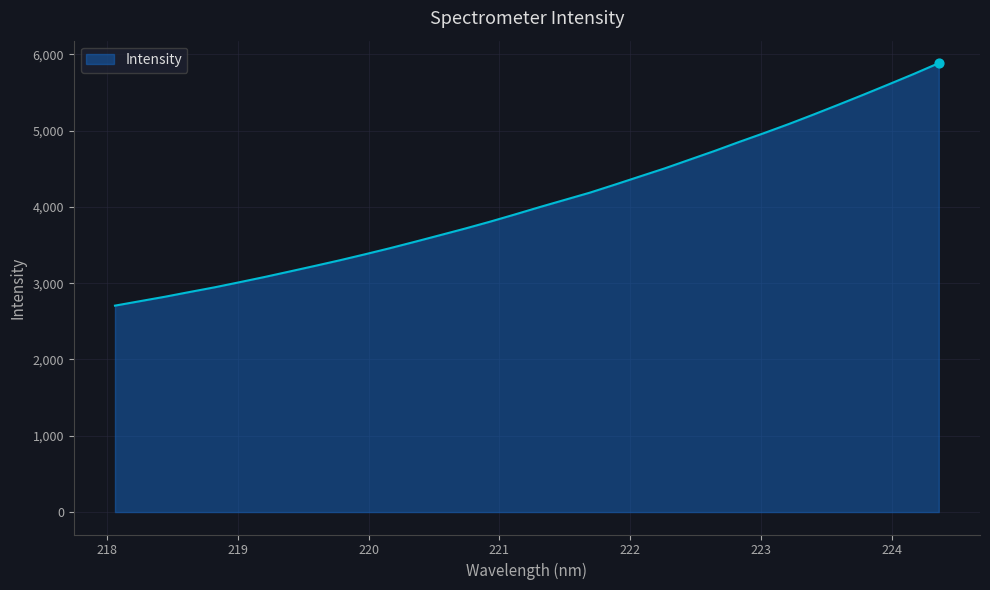

What is the smallest value displayed?

2706.1